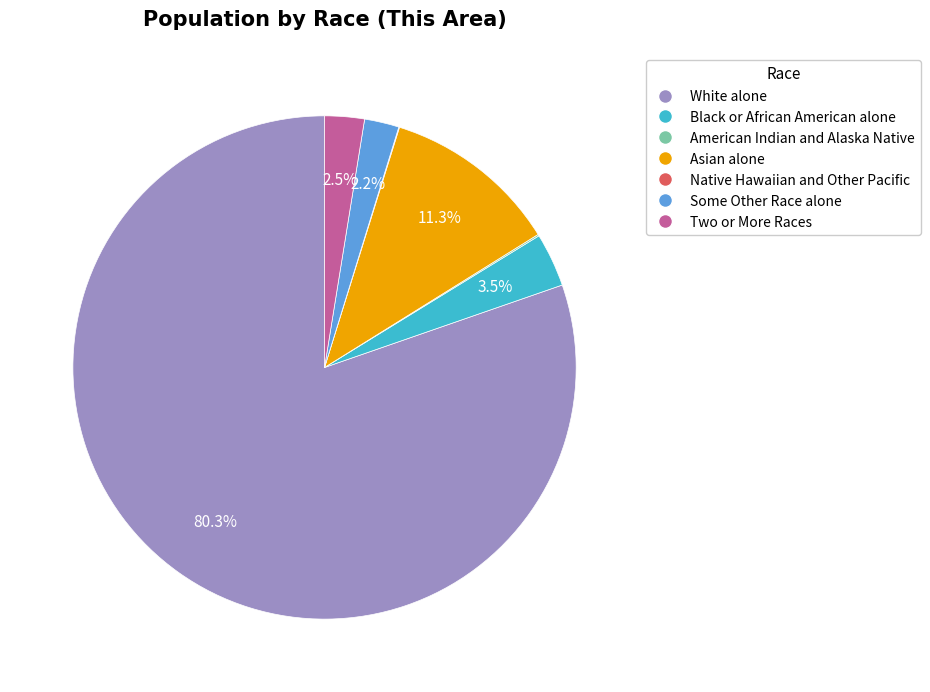

Which has a higher value, White alone or Some Other Race alone?

White alone